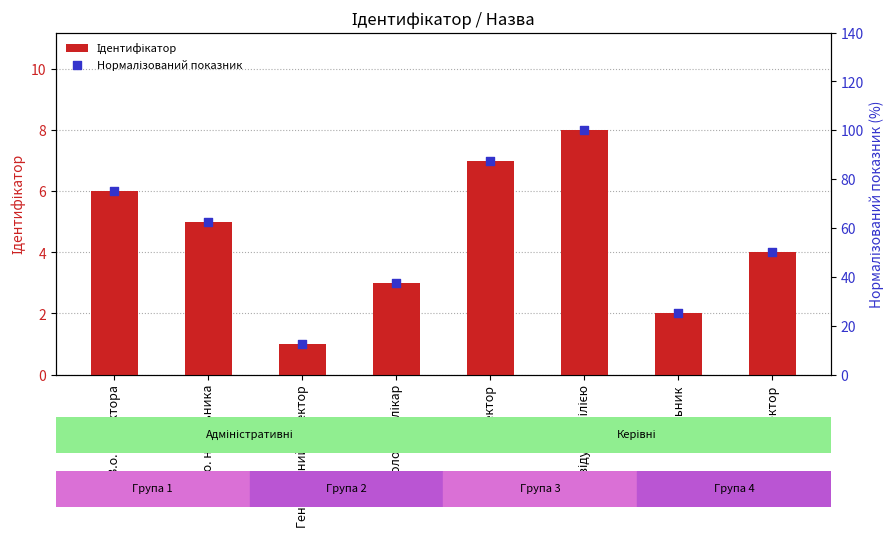

At which category is the sum across all series the highest?

Завідувач філією